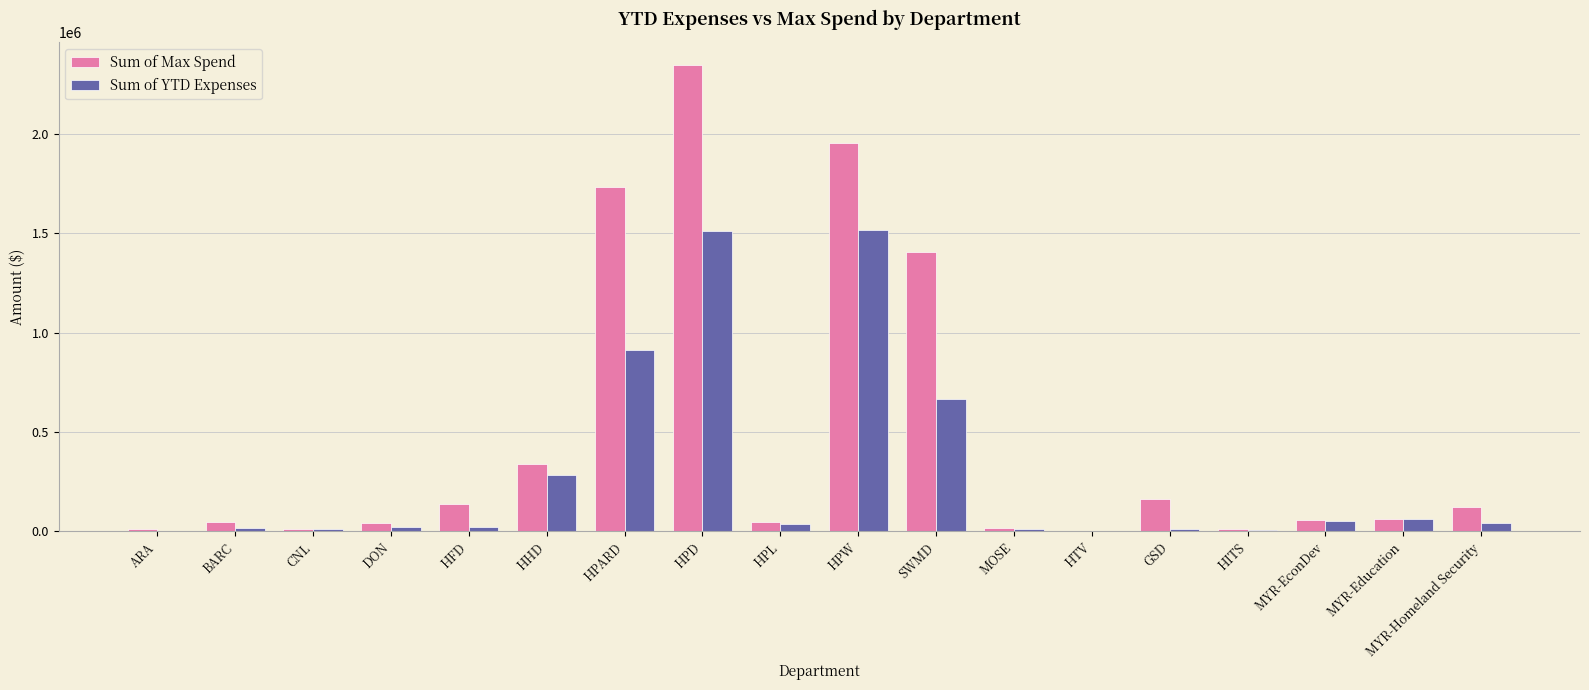

What is the highest value of the Sum of Max Spend series?

2345391.5